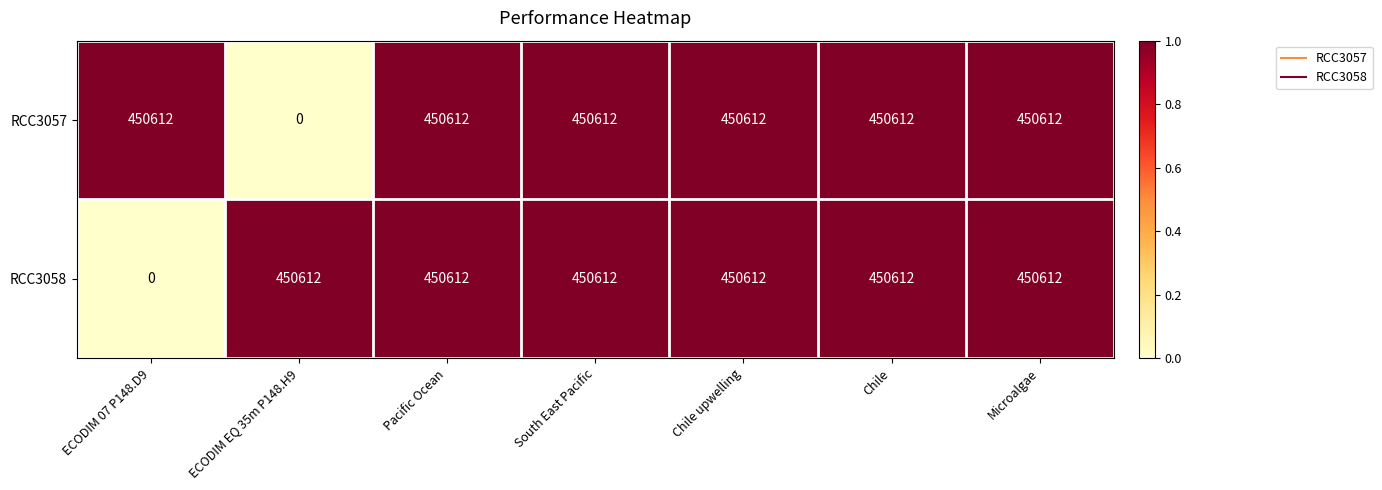

What is the sum of all RCC3057 values?

2703672